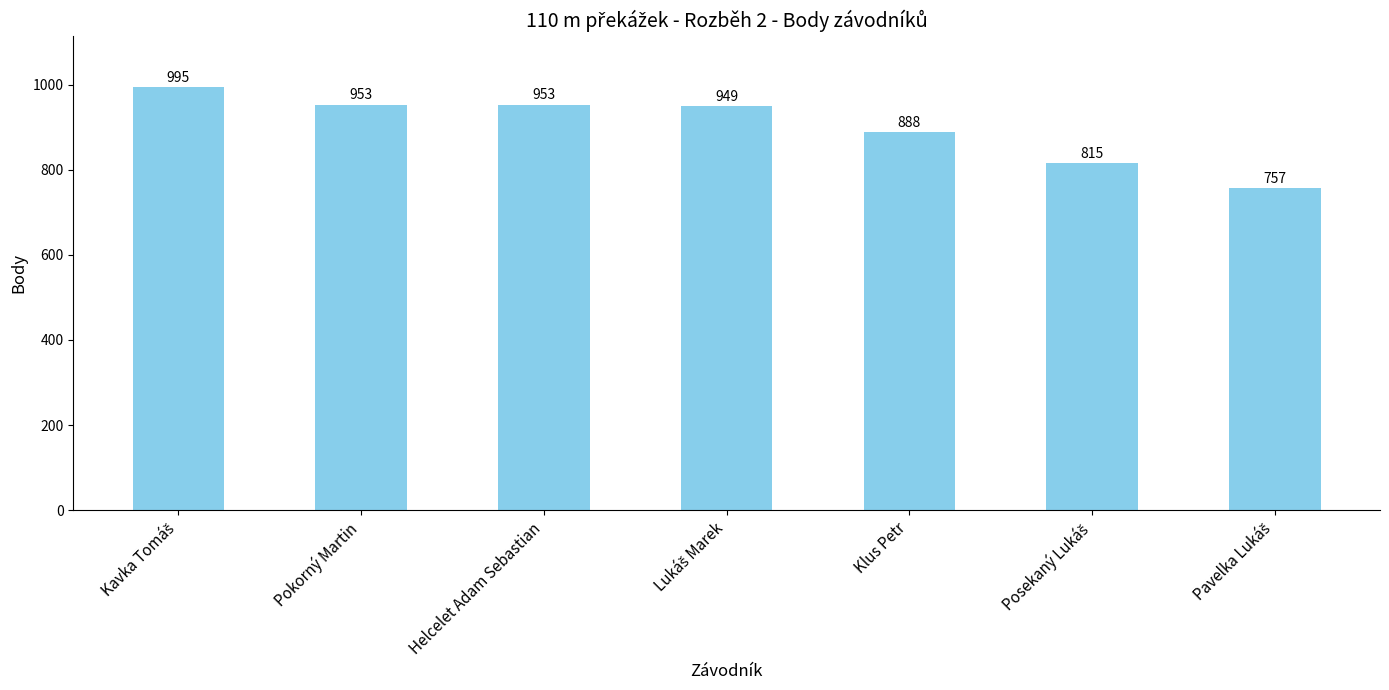

What value does the data have at Pokorný Martin, to the nearest 10?

950